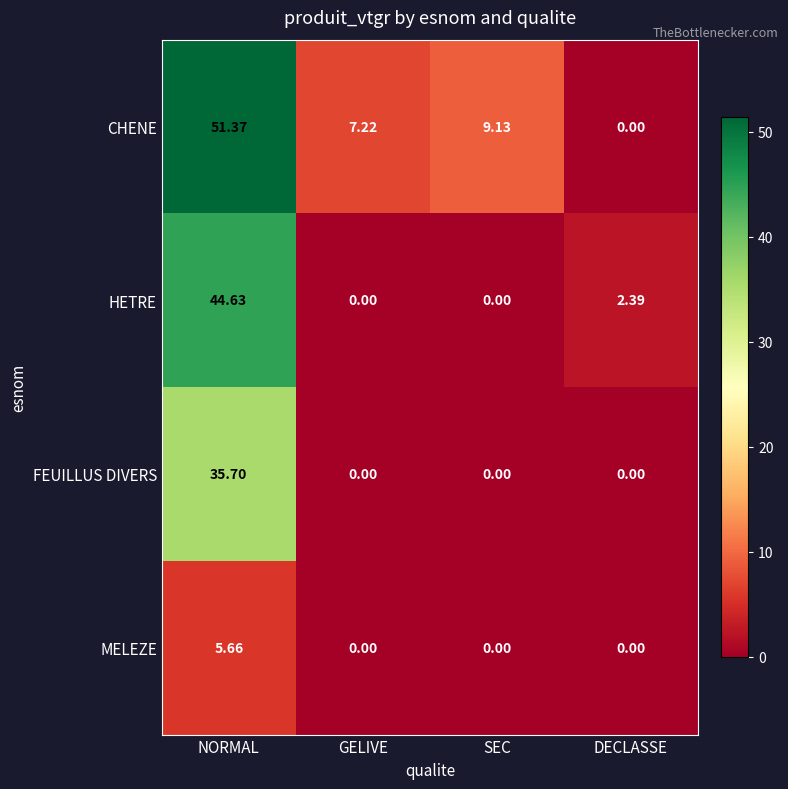

What is the difference between the highest and lowest values at GELIVE?

7.2